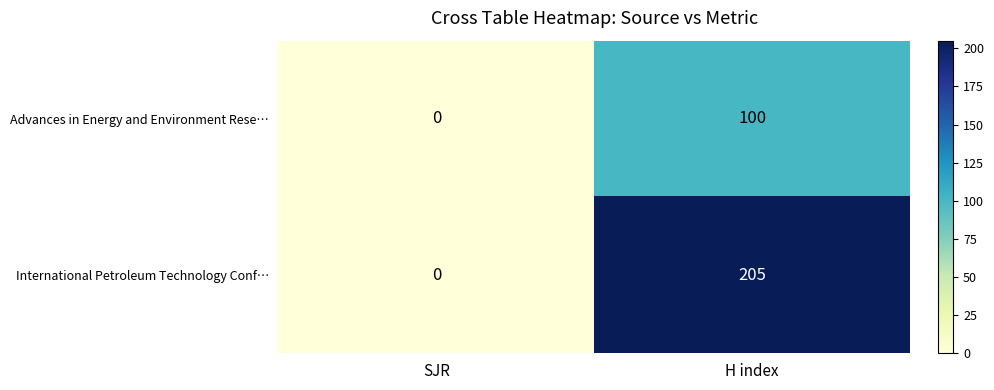

Reading left to right, what are all the values shown in this chart?

Advances in Energy and Environment Rese…: 0	100
International Petroleum Technology Conf…: 0	205